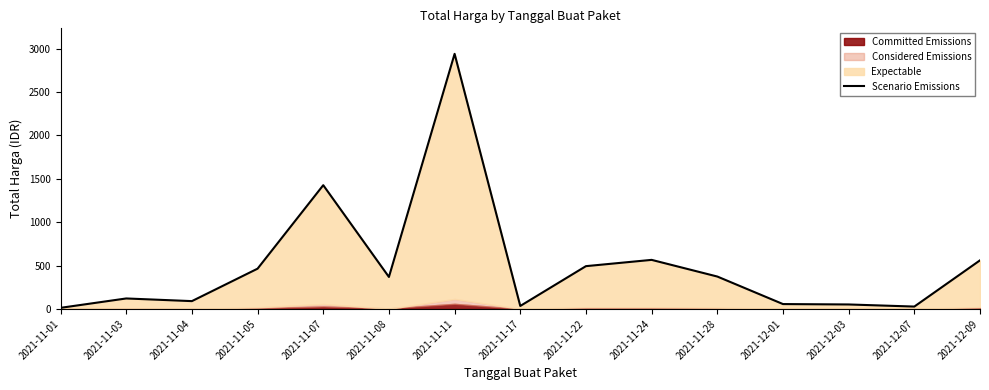

The value at 2021-12-01 is 12.5. True or false?

False